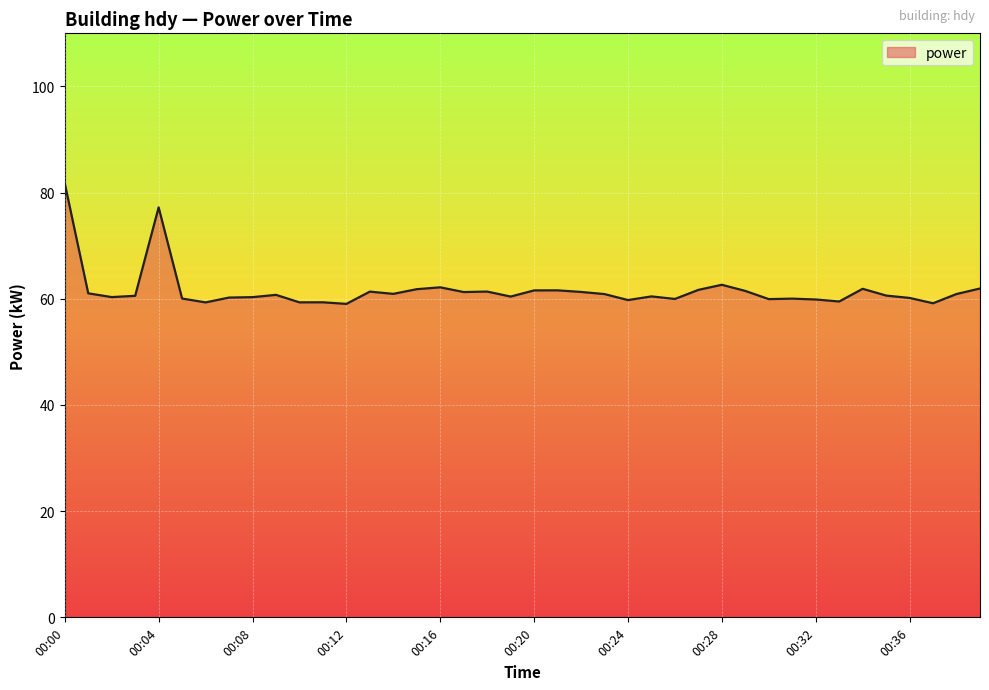

What is the difference between the maximum and minimum values?

22.7